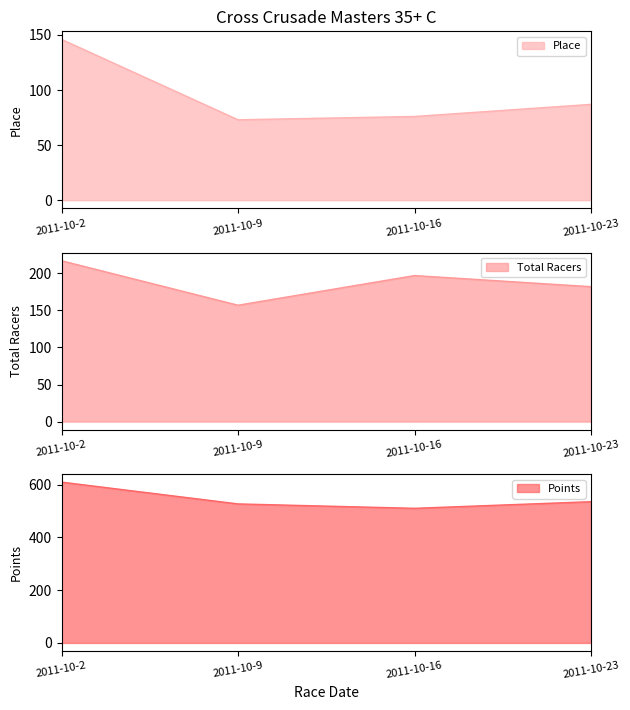

Where is the first local minimum for Points?

2011-10-16